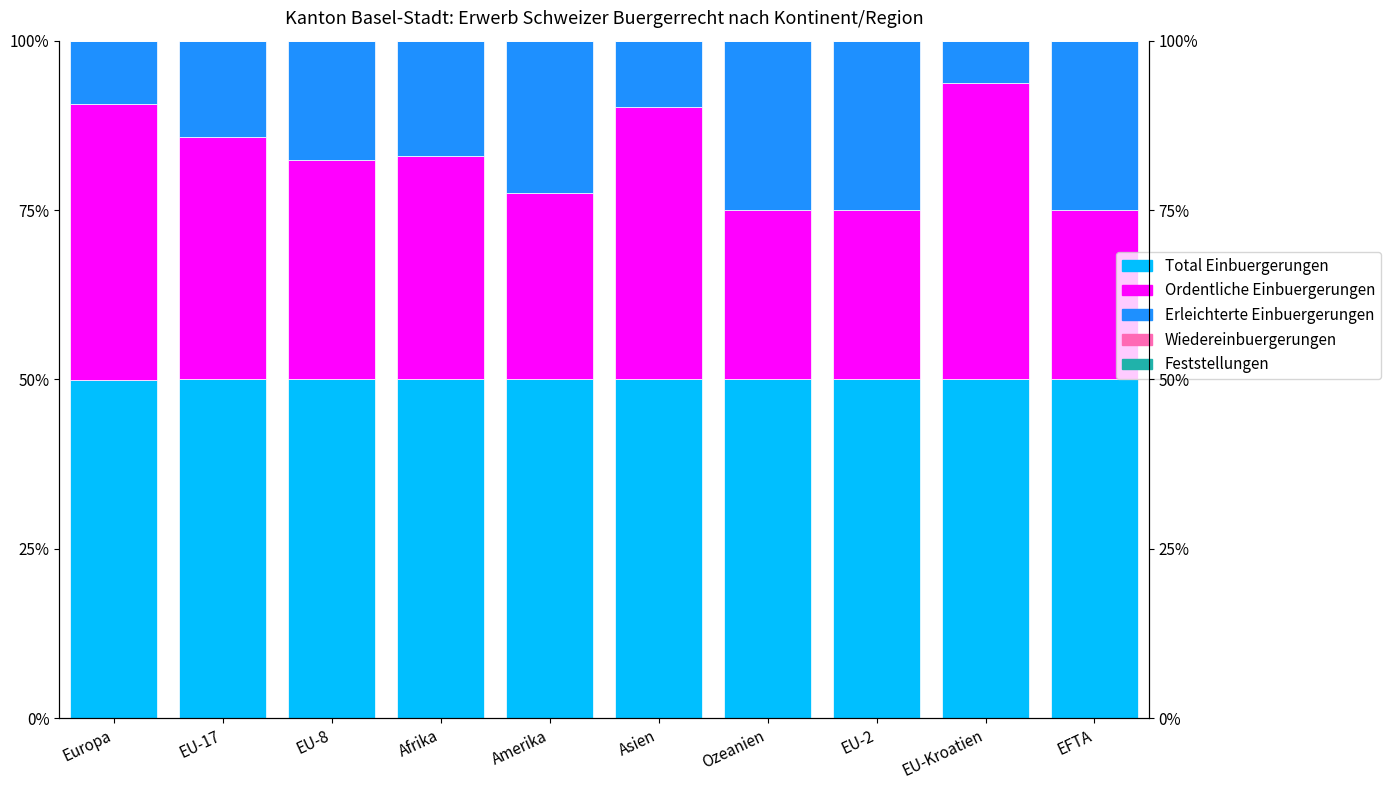

What position from the left is Afrika?

4